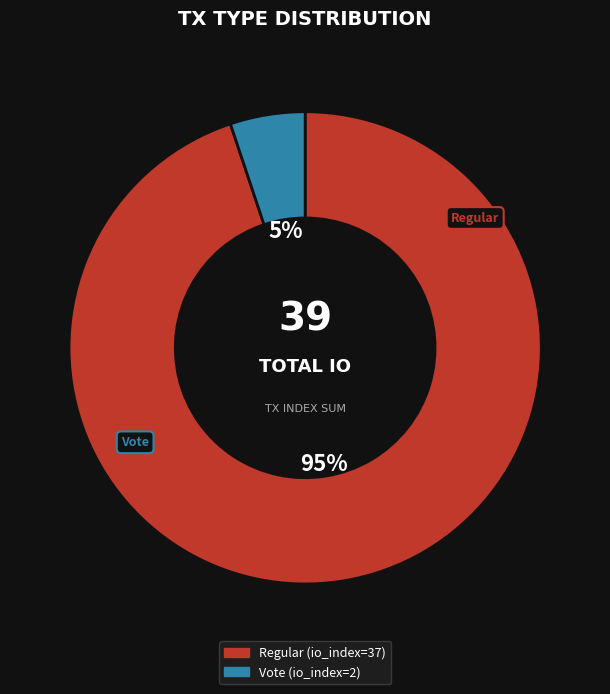

Is it true that Vote is 5% of the pie?

True